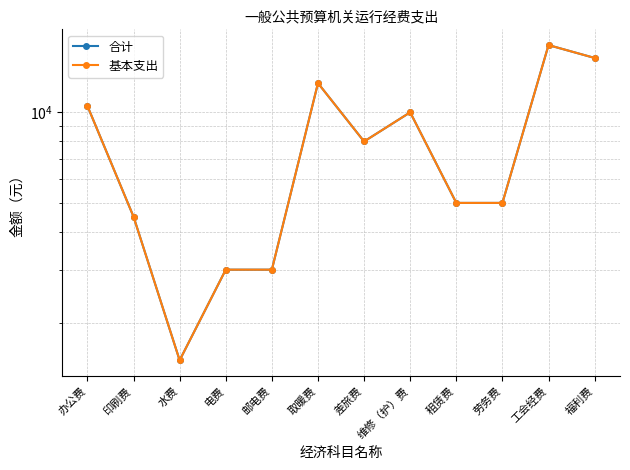

At which category does 基本支出 reach its first local valley?

水费